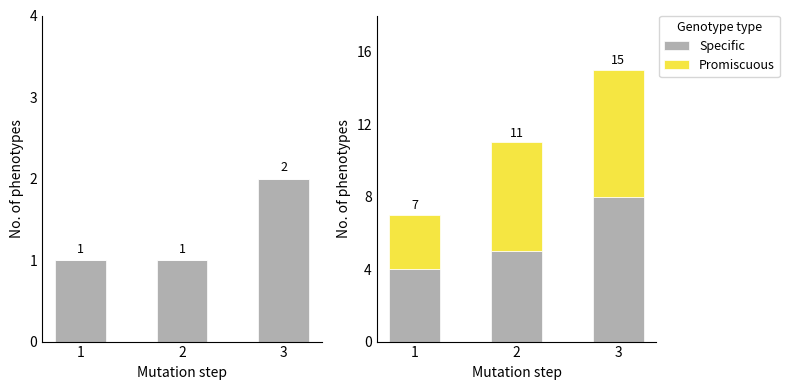

What is the maximum value shown in the chart?

8